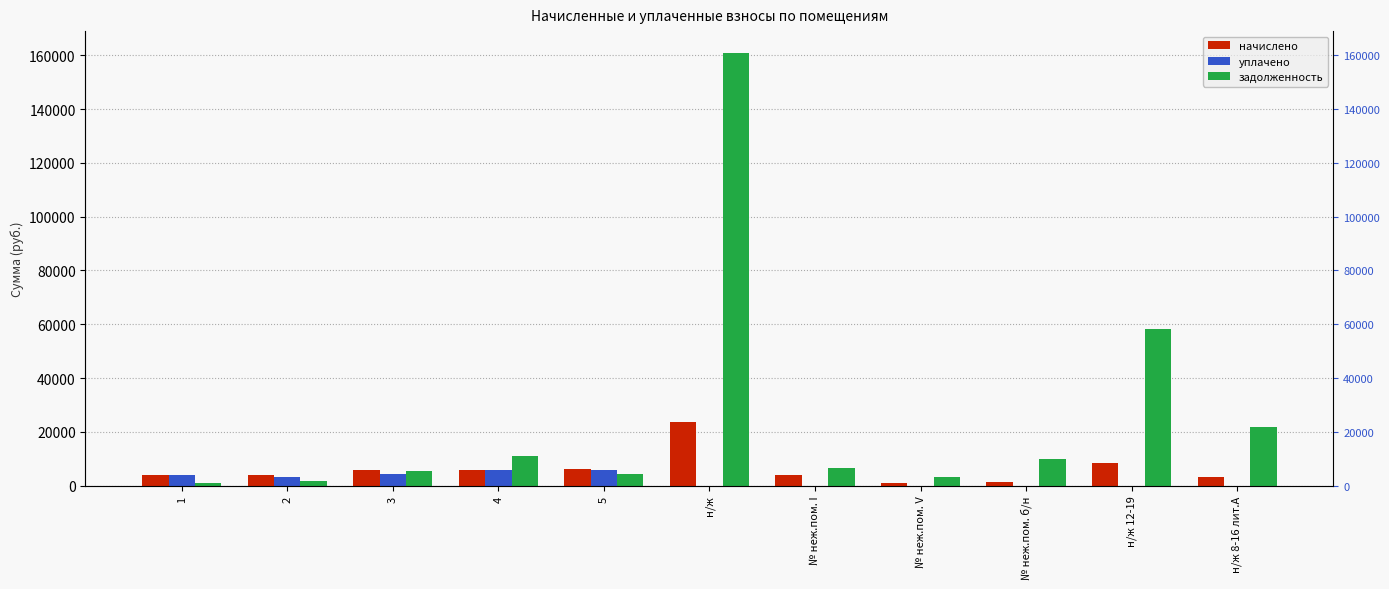

The уплачено series shows 4320.5 at 3. True or false?

True